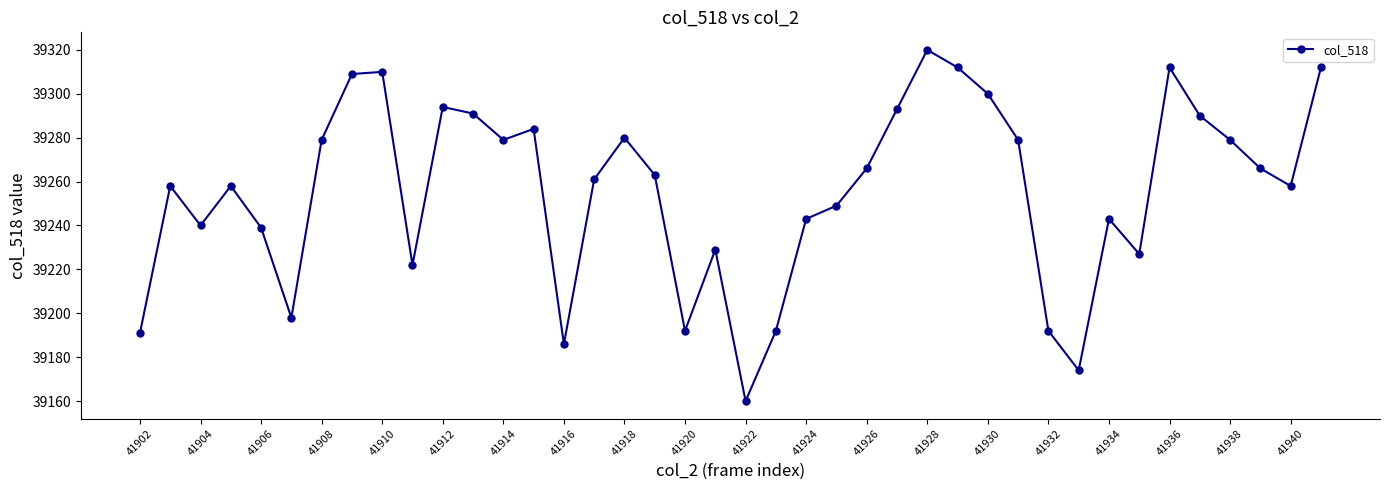

What is the average value?

39256